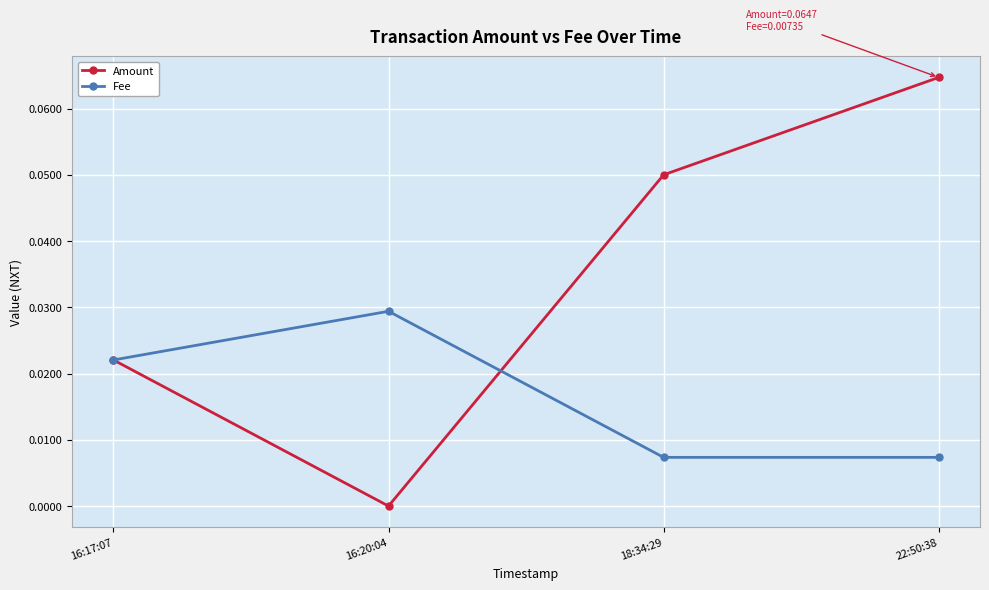

True or false: Amount has a value of 0.0 at 22:50:38.

False